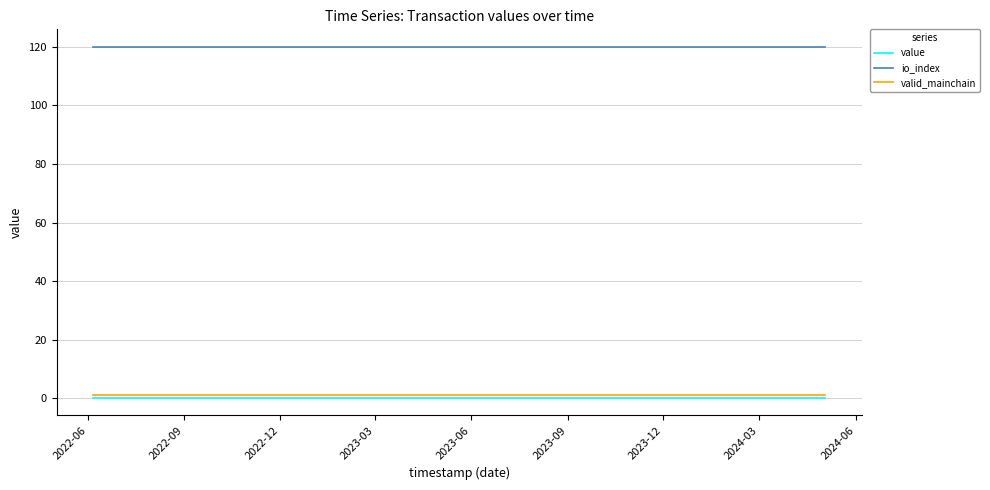

Reading left to right, transcribe all the data shown in this chart.

value: 0.2	0.2	0.2	0.2	0.2	0.2	0.2	0.2	0.2	0.2	0.2	0.2	0.2	0.2	0.2	0.2	0.2	0.2	0.2	0.2	0.2	0.2	0.2	0.2
io_index: 120.0	120.0	120.0	120.0	120.0	120.0	120.0	120.0	120.0	120.0	120.0	120.0	120.0	120.0	120.0	120.0	120.0	120.0	120.0	120.0	120.0	120.0	120.0	120.0
valid_mainchain: 1.0	1.0	1.0	1.0	1.0	1.0	1.0	1.0	1.0	1.0	1.0	1.0	1.0	1.0	1.0	1.0	1.0	1.0	1.0	1.0	1.0	1.0	1.0	1.0